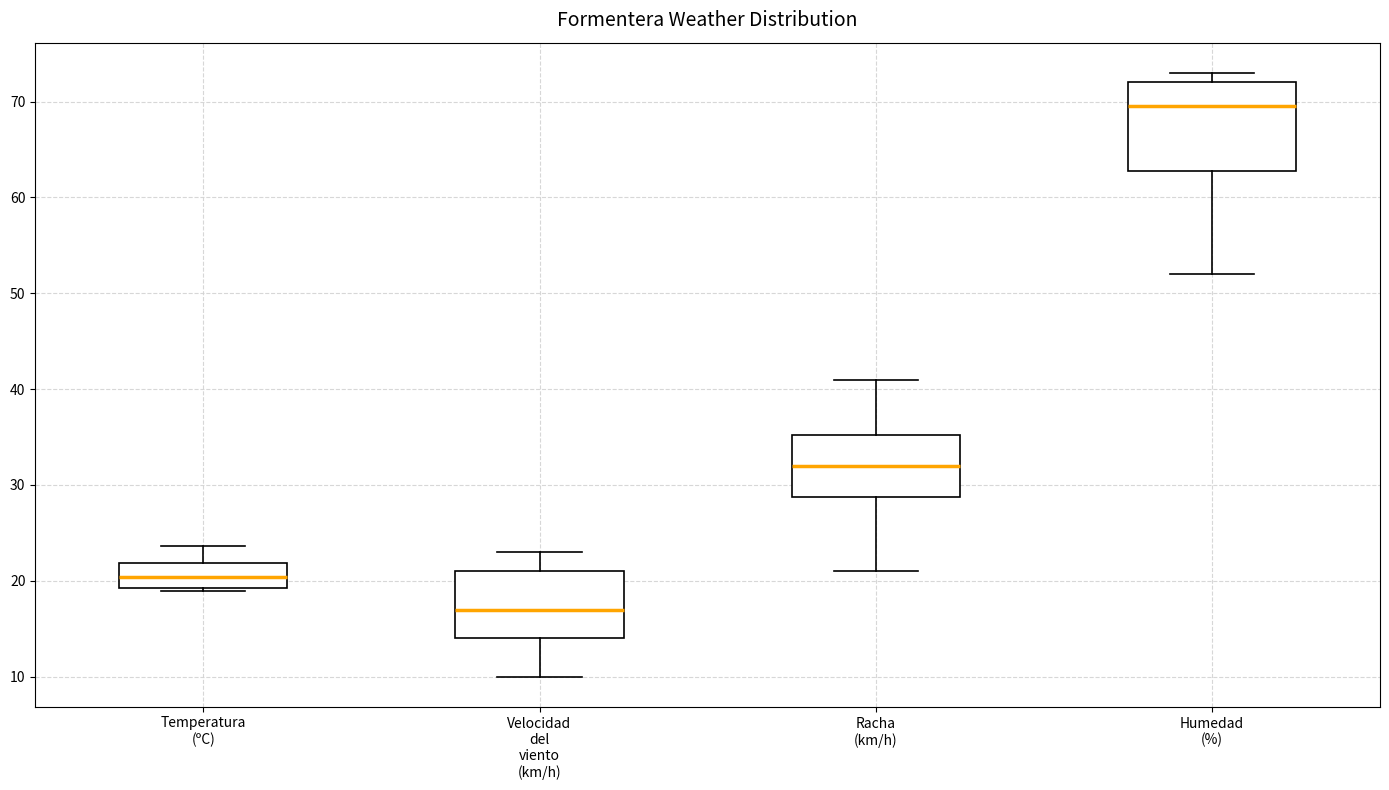

Which box has the highest median line?

Humedad (%)